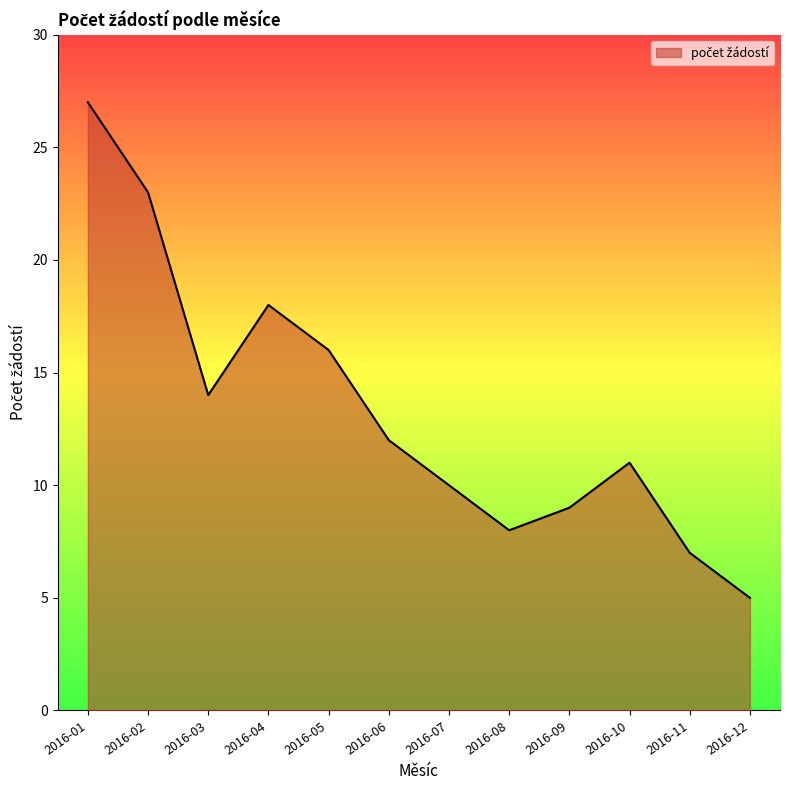

What is the sum of all values?

160